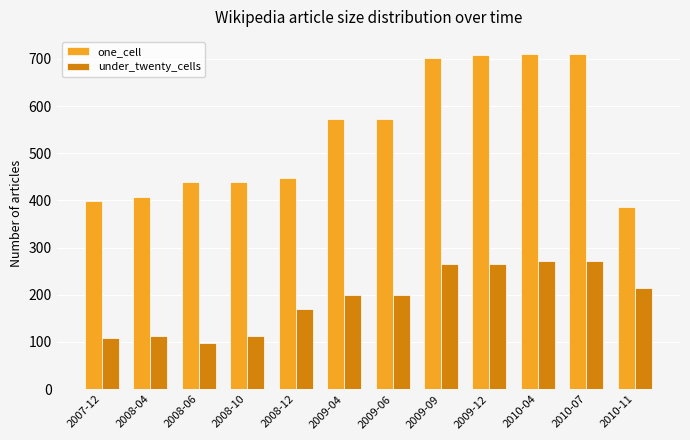

What is the minimum value for under_twenty_cells?

97